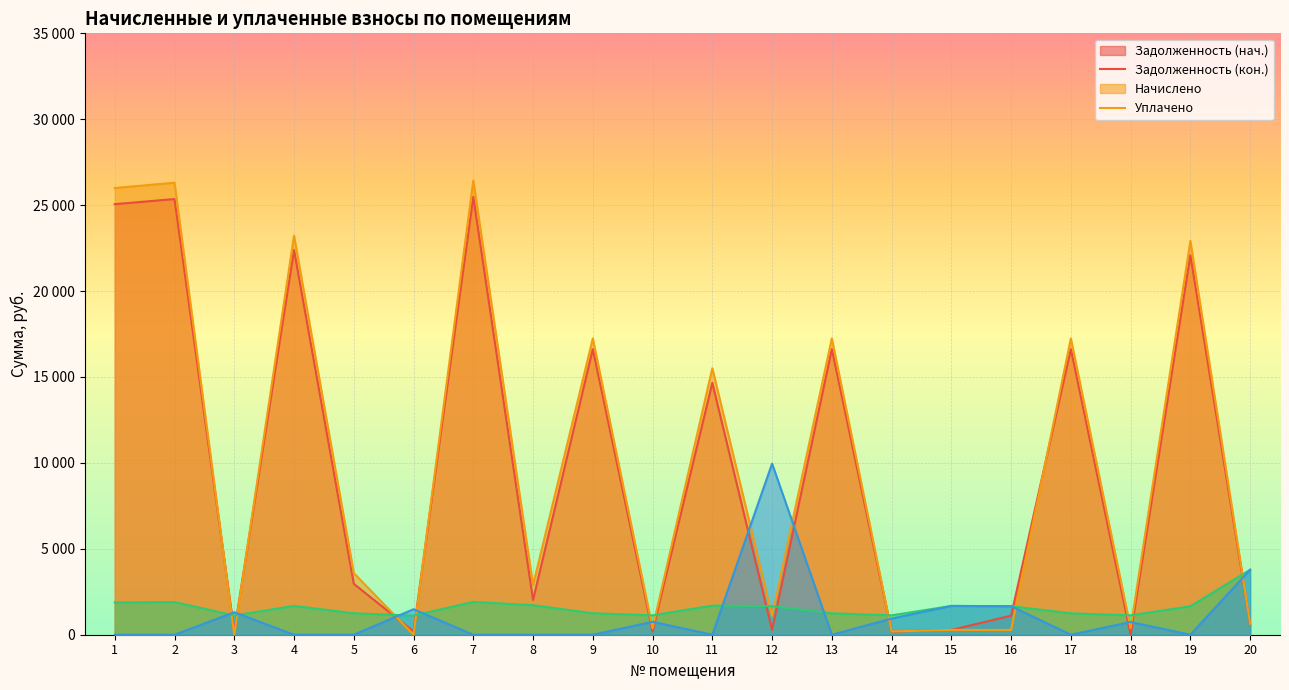

True or false: nachisleno has a value of 1911.2 at 7.

True